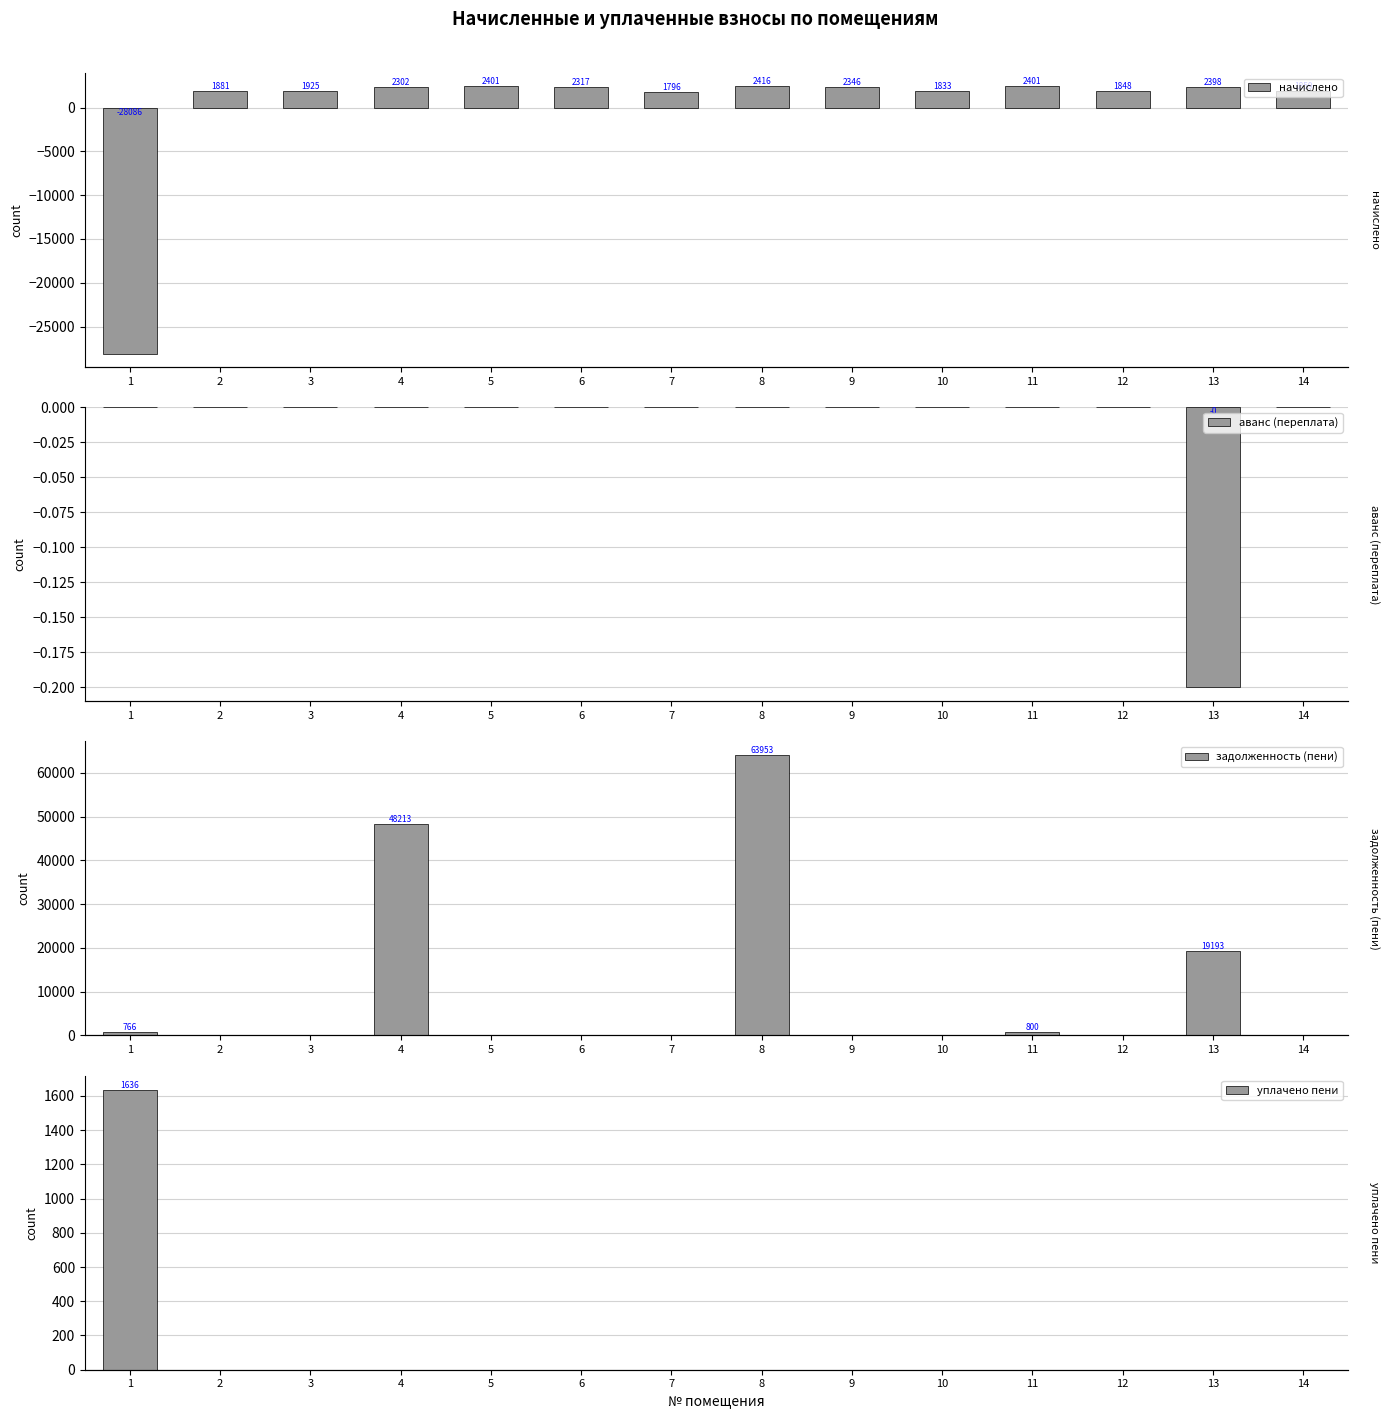

Where is начислено nearest to the value -12834?

7